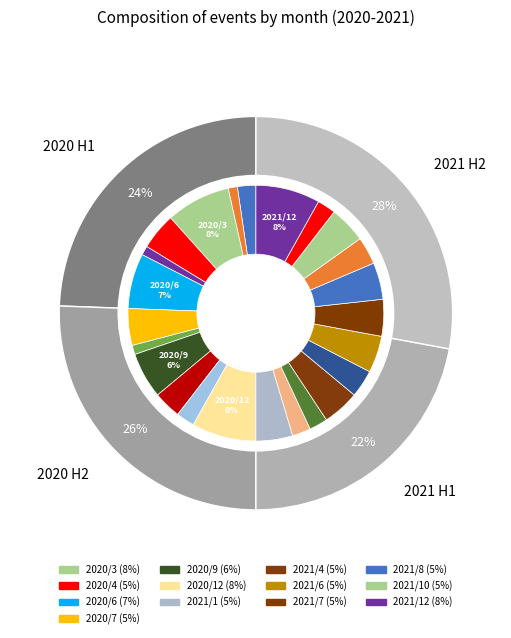

To the nearest percent, what is the average slice percentage?

4%